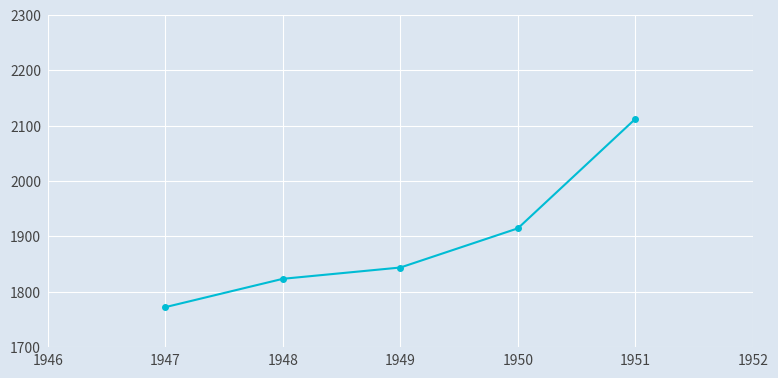

What is the value of the 2nd point from the left?

1823.4